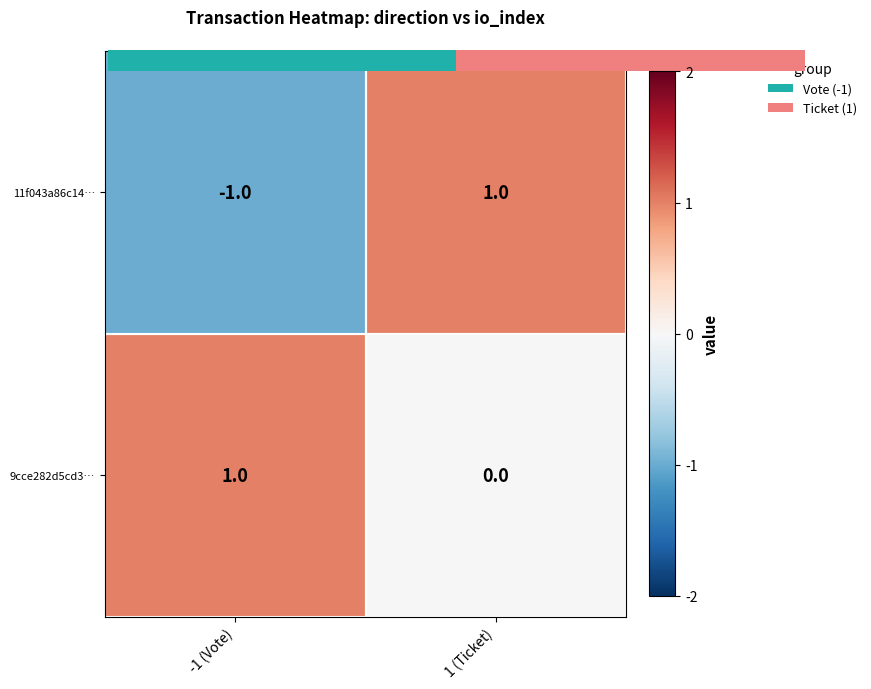

True or false: 11f043a86c14… has a value of -1 at -1 (Vote).

True